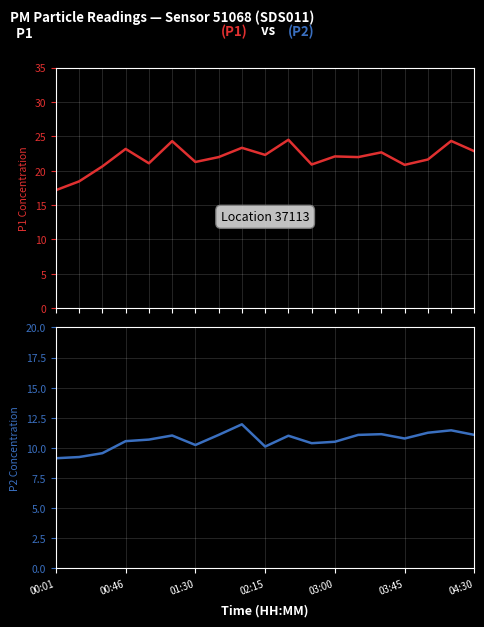

What is the difference between the second highest and second lowest values in the P2 series?

2.2